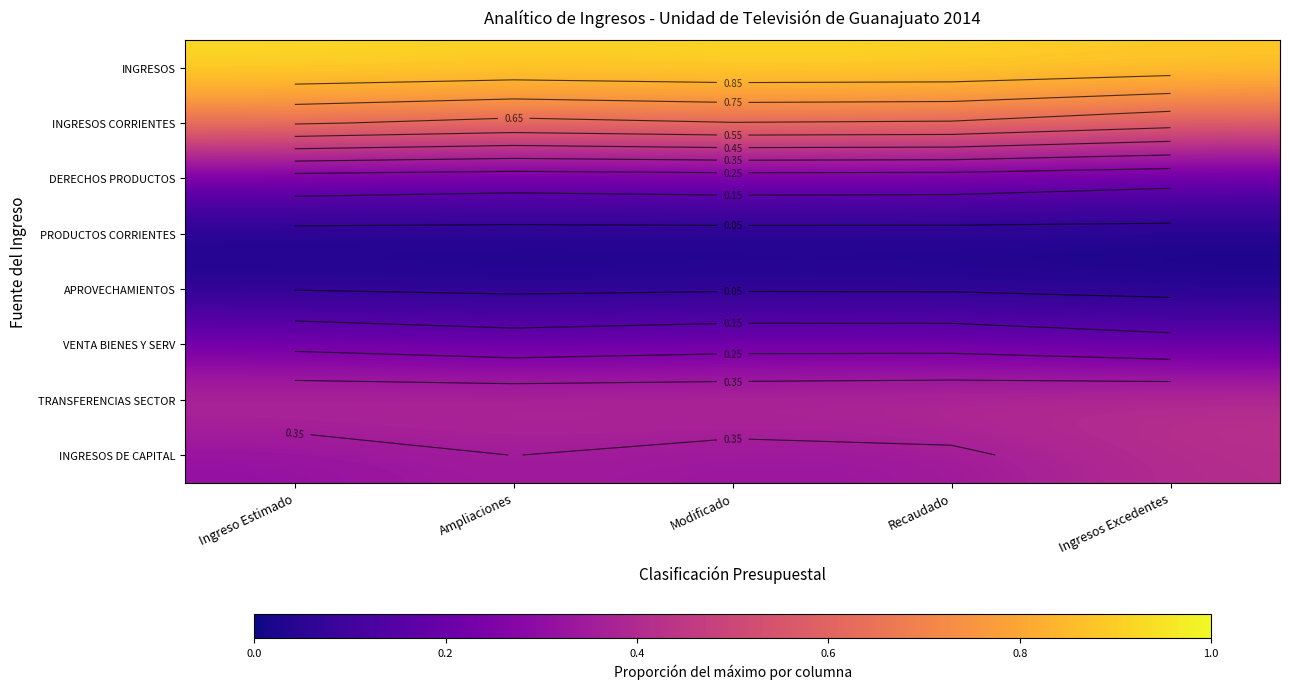

Which has a higher value, Ingreso Estimado or Ampliaciones?

Ingreso Estimado